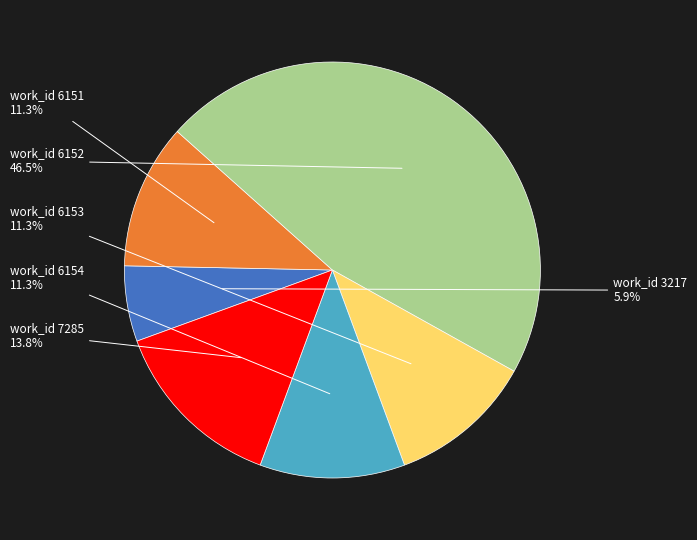

Is there a majority slice in this chart?

No